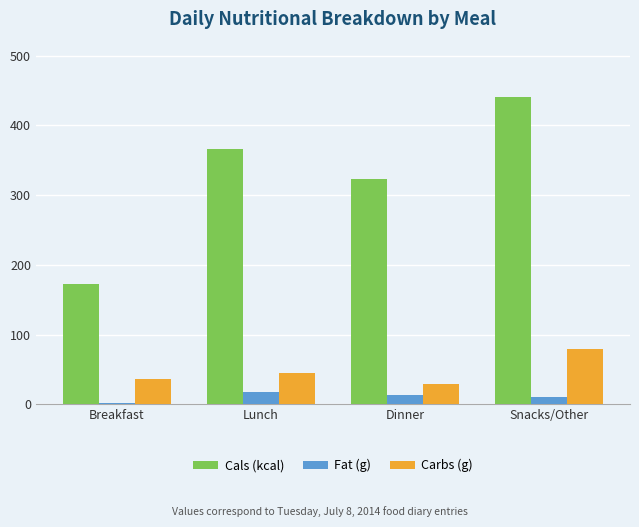

What is the total value across all series at Breakfast?

211.3